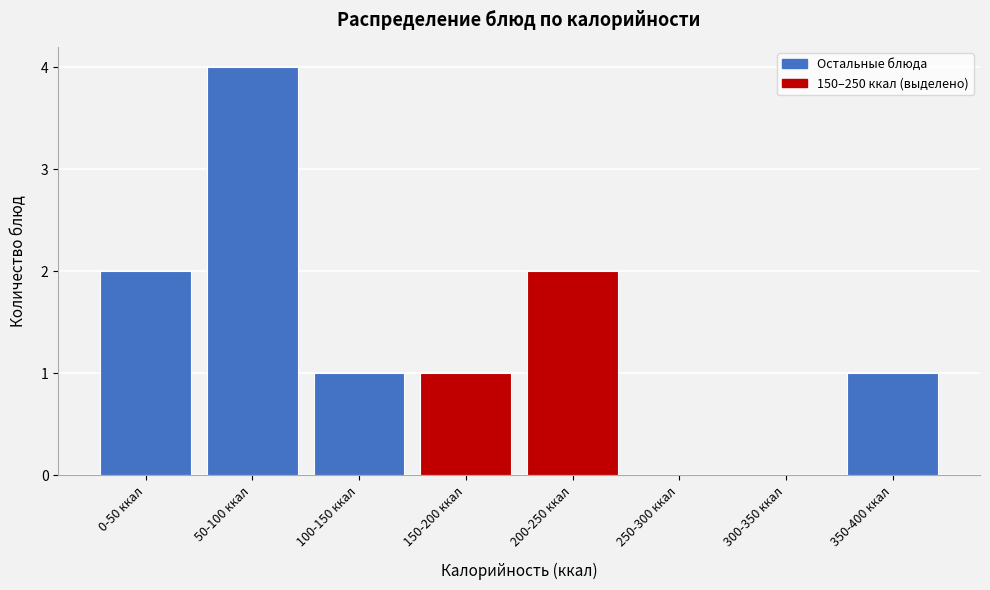

Reading right to left, extract all data points from this chart.

350-400 ккал=1	300-350 ккал=0	250-300 ккал=0	200-250 ккал=2	150-200 ккал=1	100-150 ккал=1	50-100 ккал=4	0-50 ккал=2